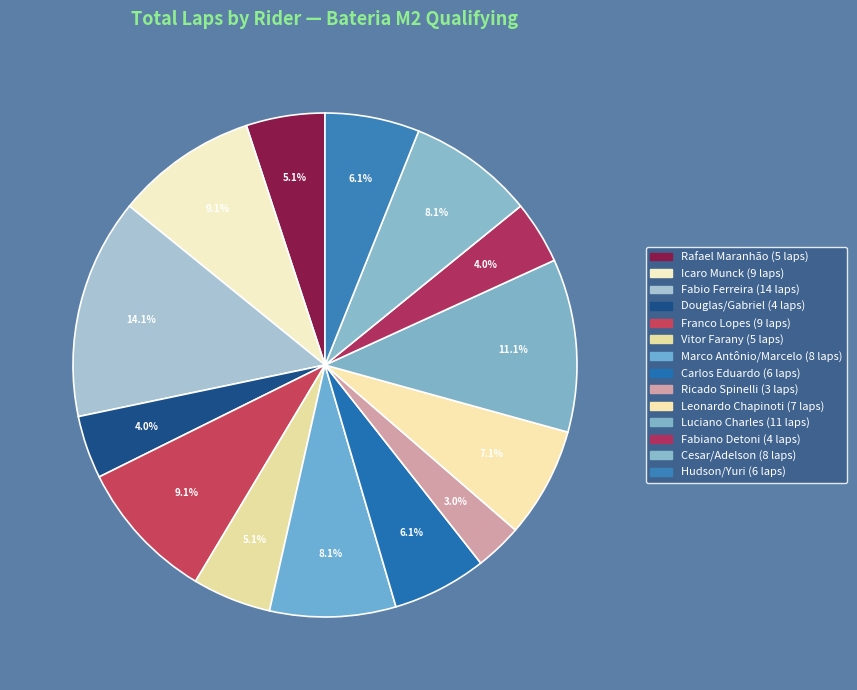

How many segments does this pie chart have?

14